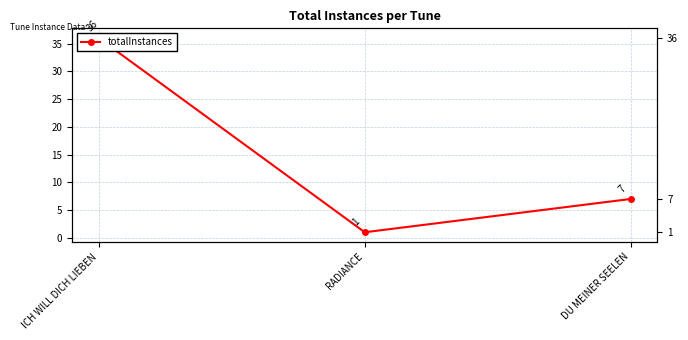

Count the number of values greater than 7.

1